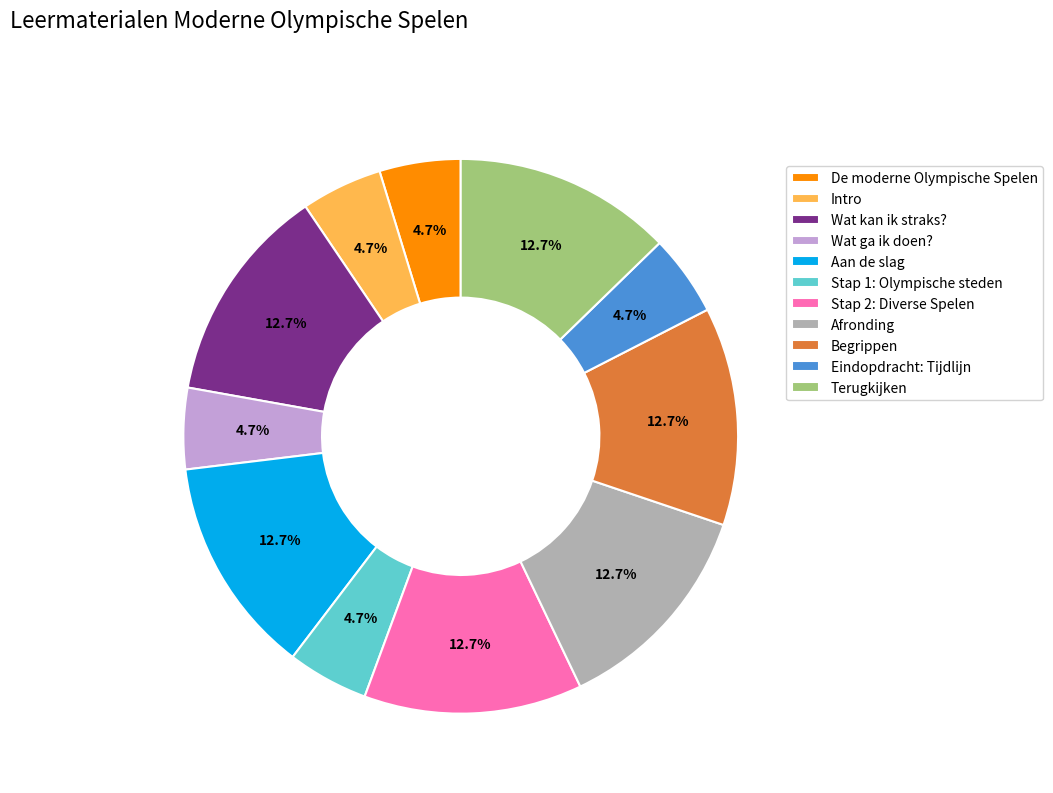

How many segments does this pie chart have?

11